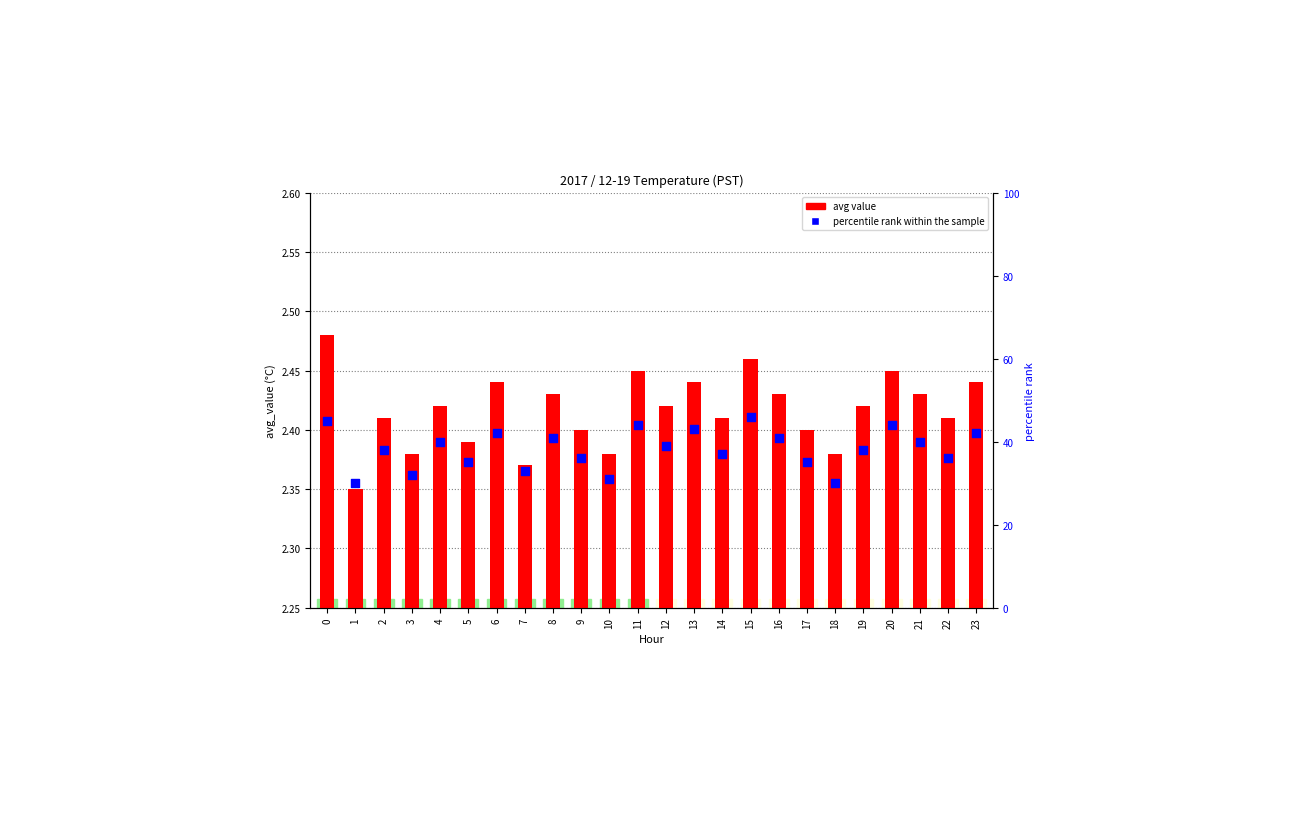

At how many categories does at least one series exceed 22?

24